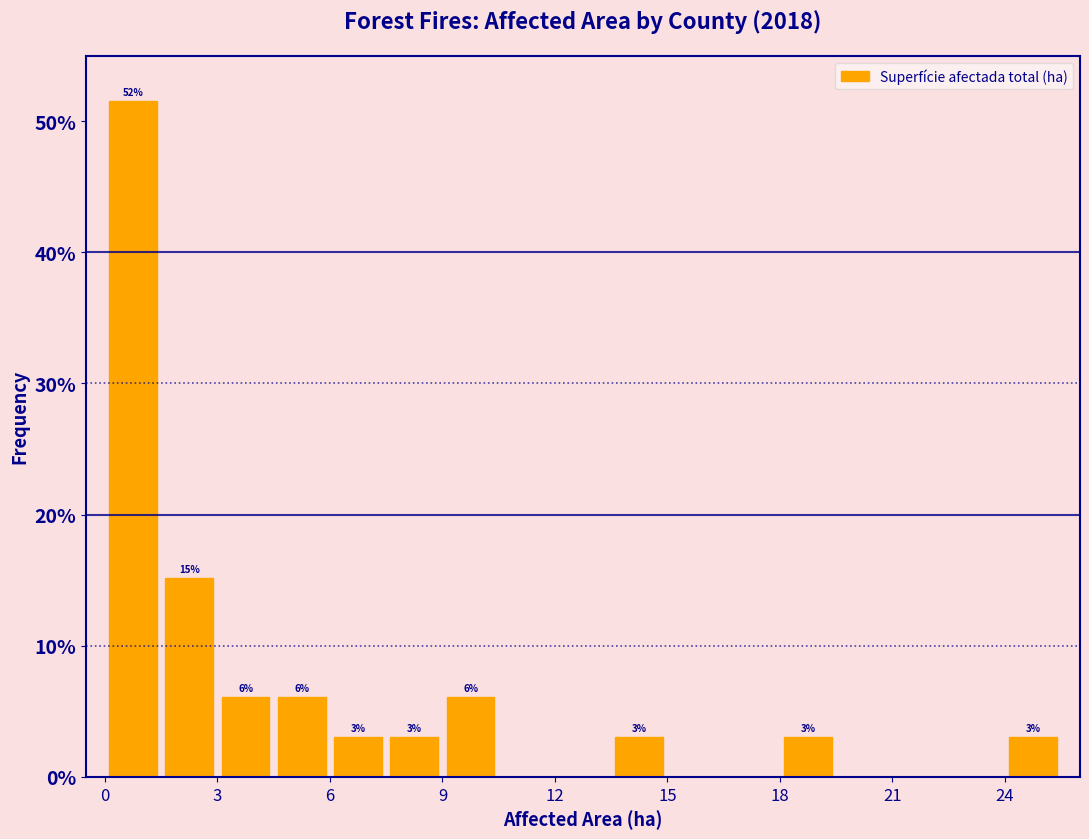

Around what value on the x-axis is the tallest bar? Give the approximate position of its centre, as read against the axis.

1.0